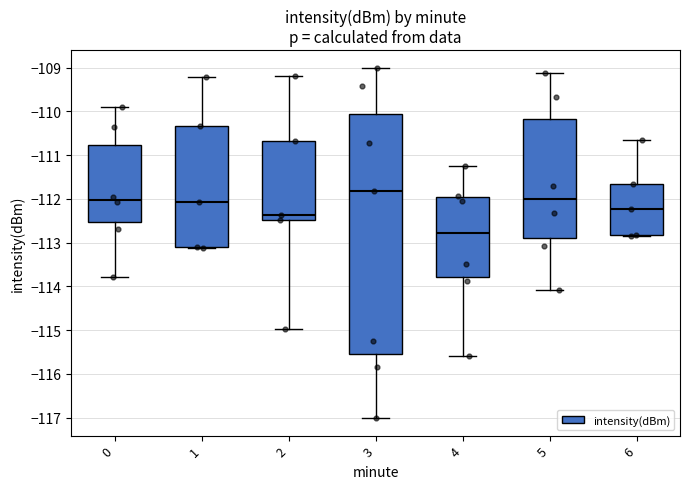

Where does the median line of the box at x = 4 sit on the y-axis? The values are not printed on the chart, so give them approximately, as read against the axis.

-112.8